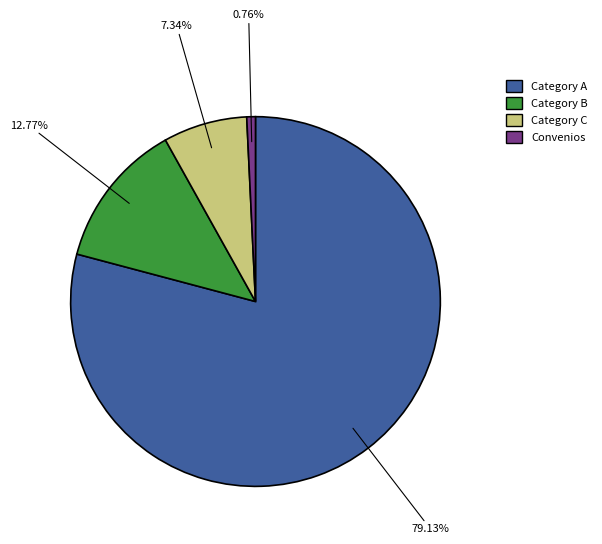

Which slice represents more than half of the pie?

Category A